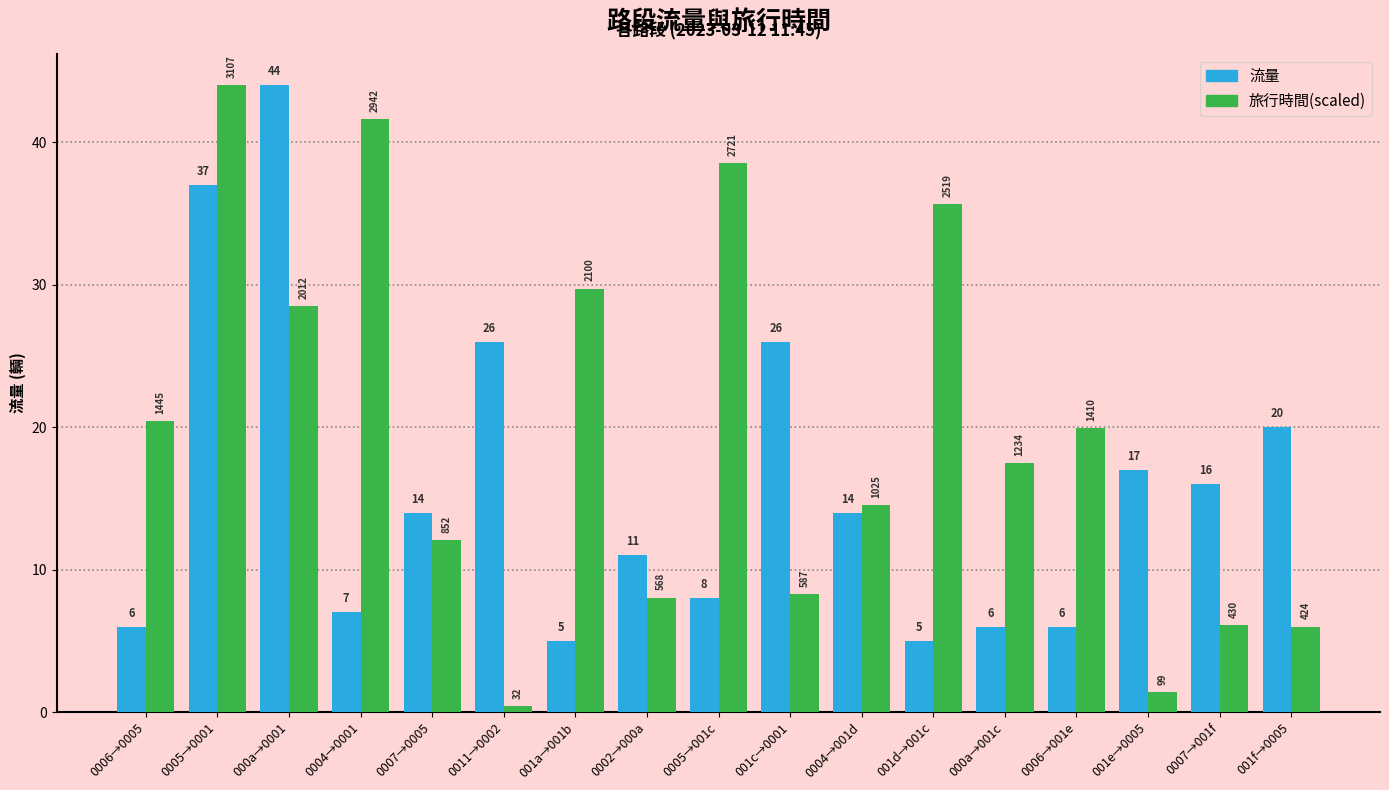

Which series changed the most between 0004→001d and 001d→001c?

旅行時間(scaled)